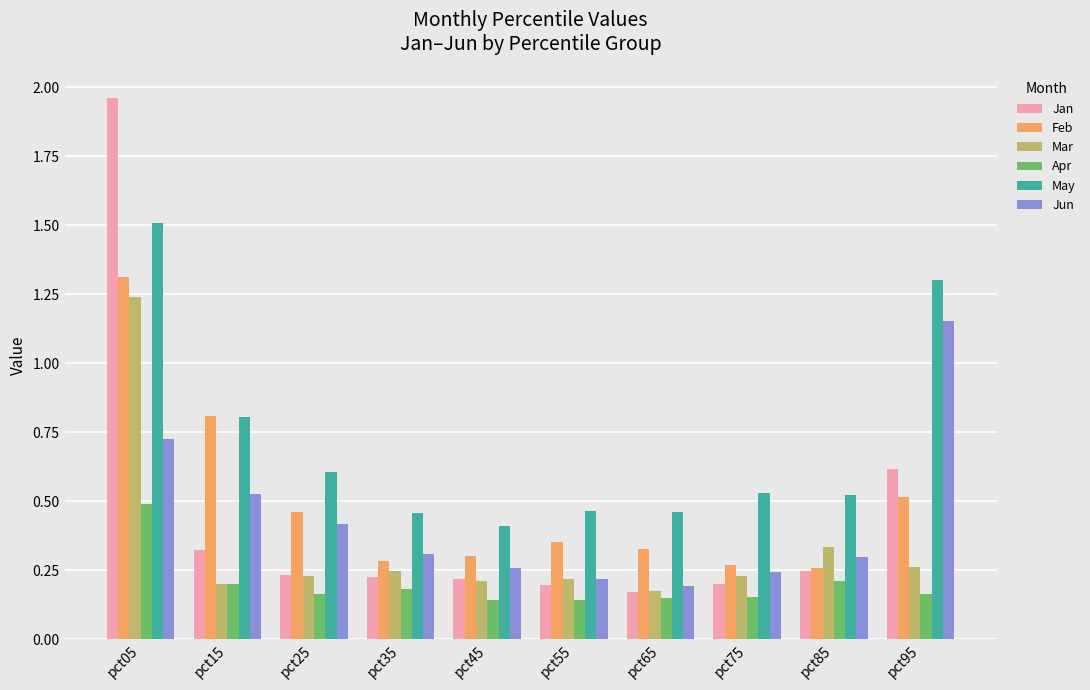

Count the Feb values in the range 0 to 1.

9